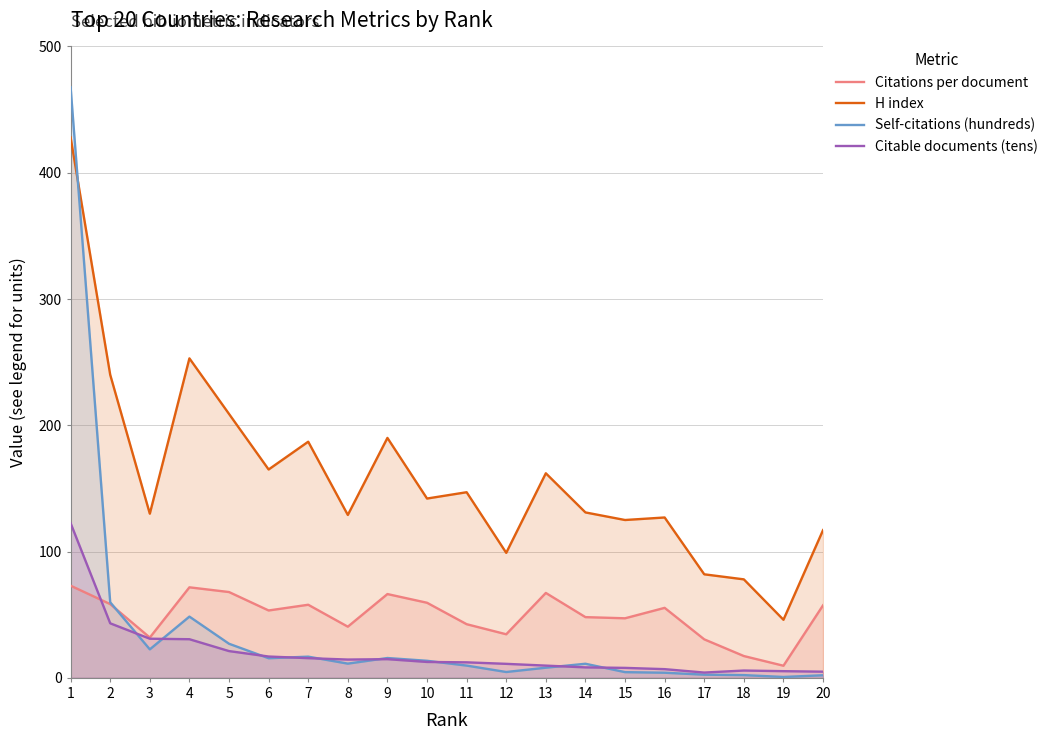

At which category does Self-citations (hundreds) reach its first local valley?

3